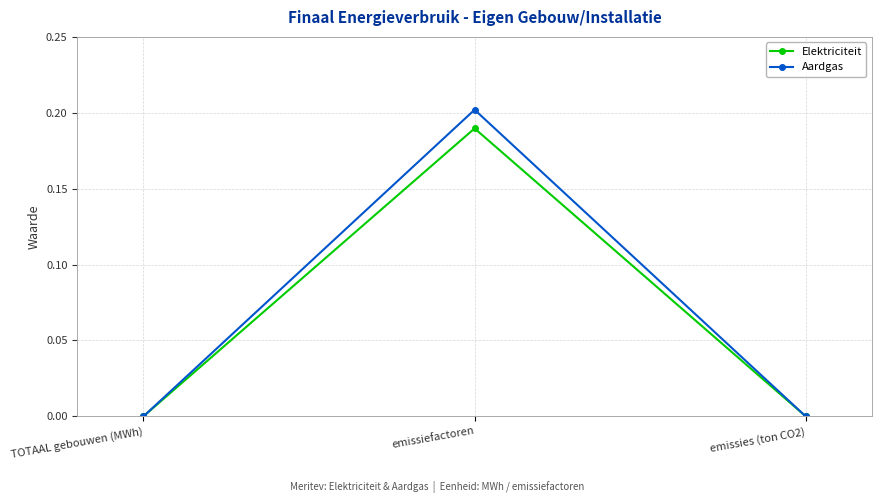

Count the number of categories in the chart.

3